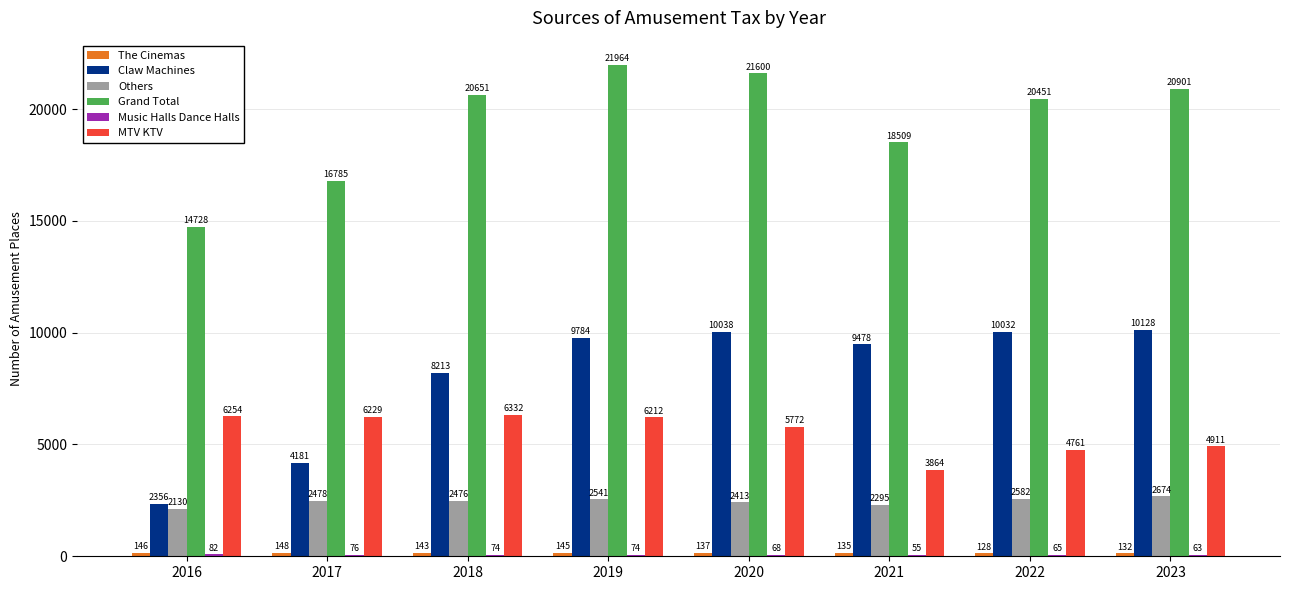

What is the sum of the Others values at 2018 and 2021?

4771